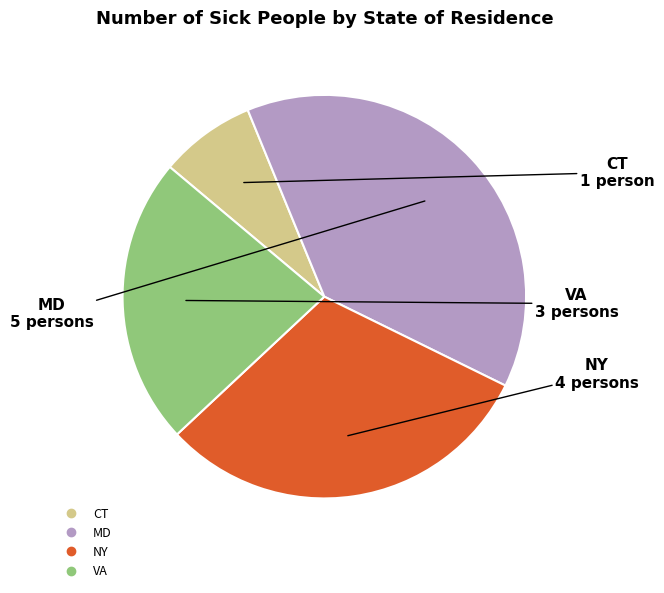

Between VA and MD, which is larger?

MD